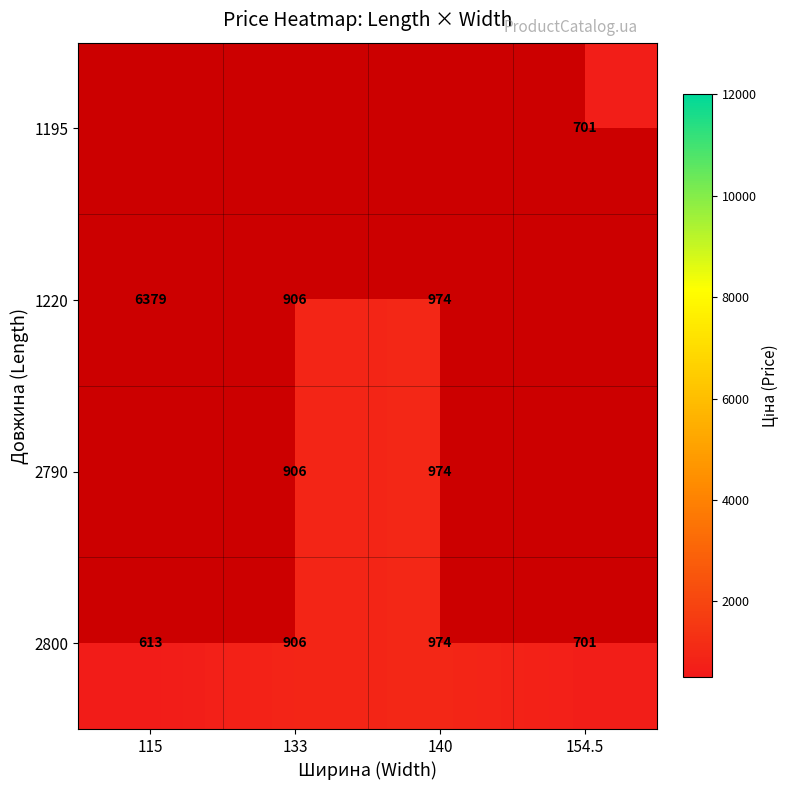

Rank the categories by 2800 value from lowest to highest.

115, 154.5, 133, 140